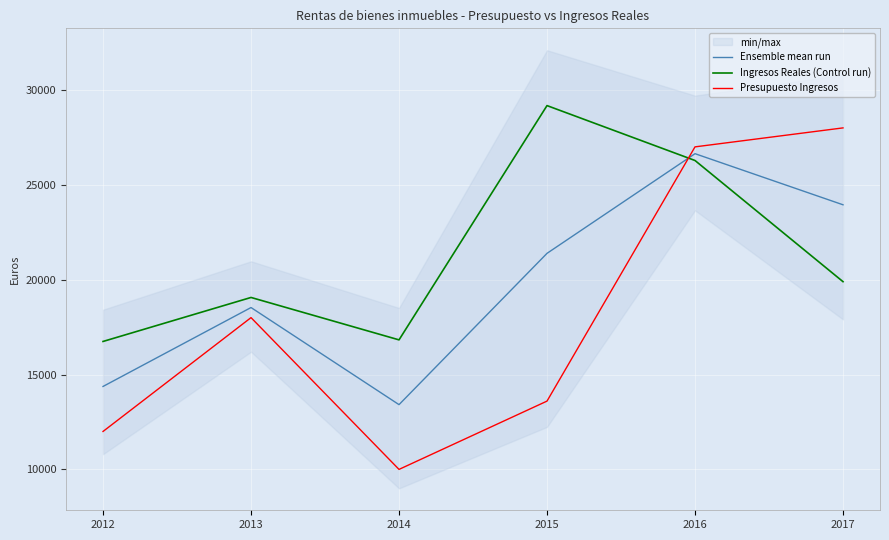

How many data points does each series have?

6